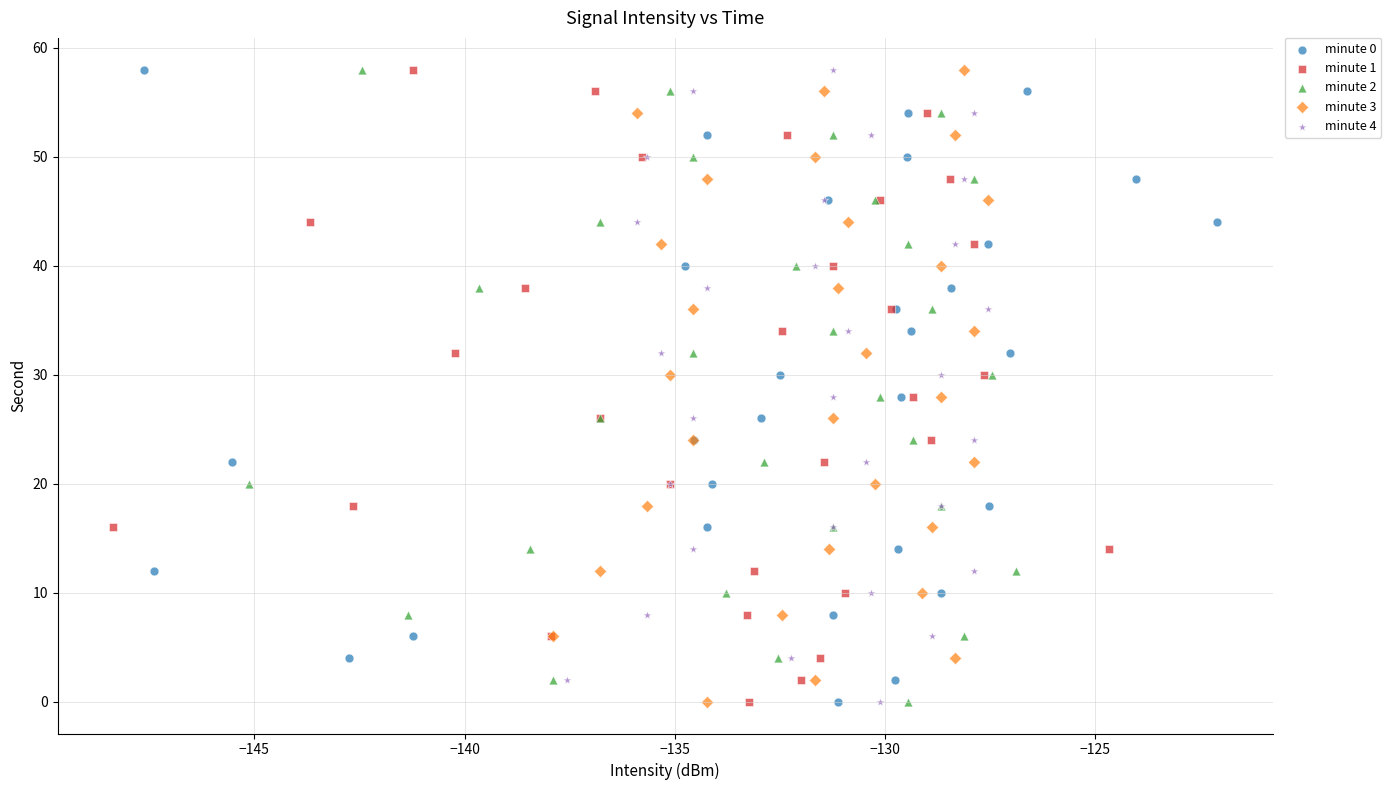

What are all the series names shown in the legend?

minute 0, minute 1, minute 2, minute 3, minute 4